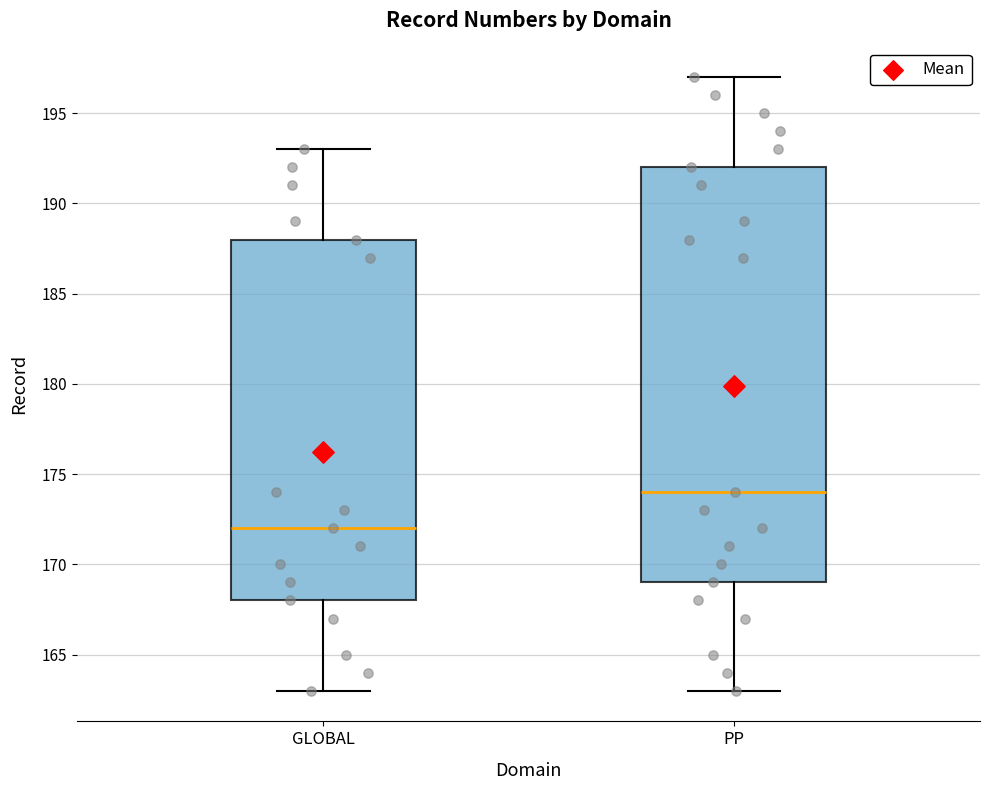

Which box has the lowest median line?

GLOBAL